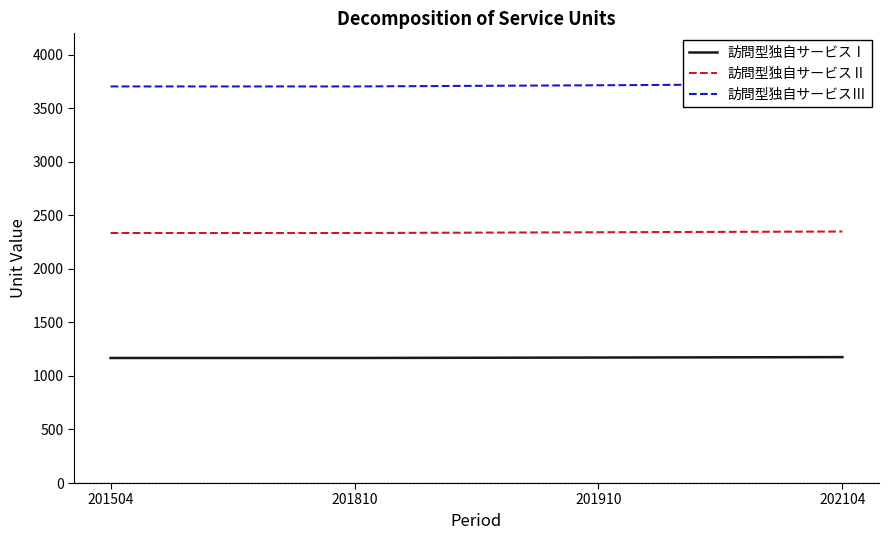

List the series in order of their overall mean, highest first.

訪問型独自サービスⅢ, 訪問型独自サービスⅡ, 訪問型独自サービスⅠ